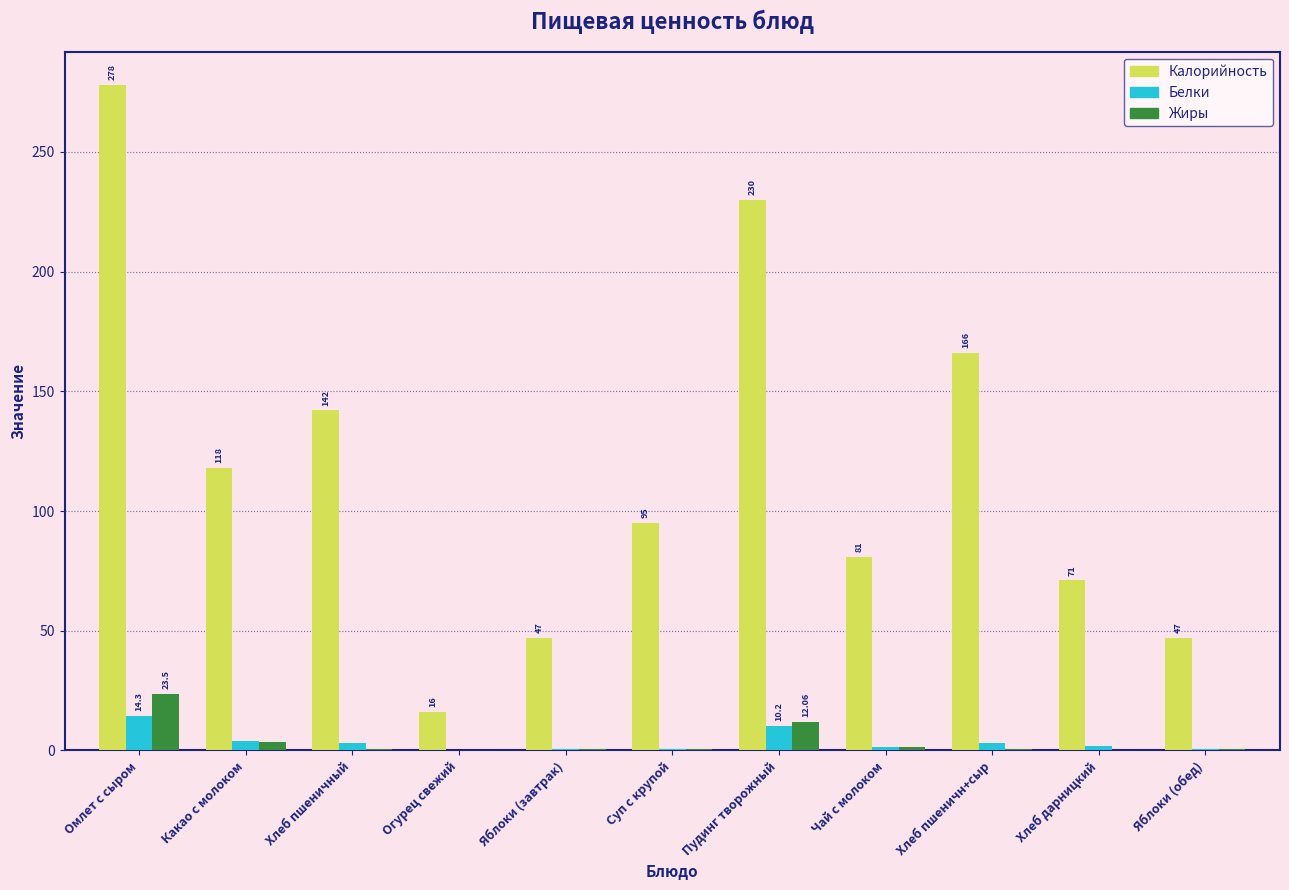

What is the sum of all Жиры values?

43.3